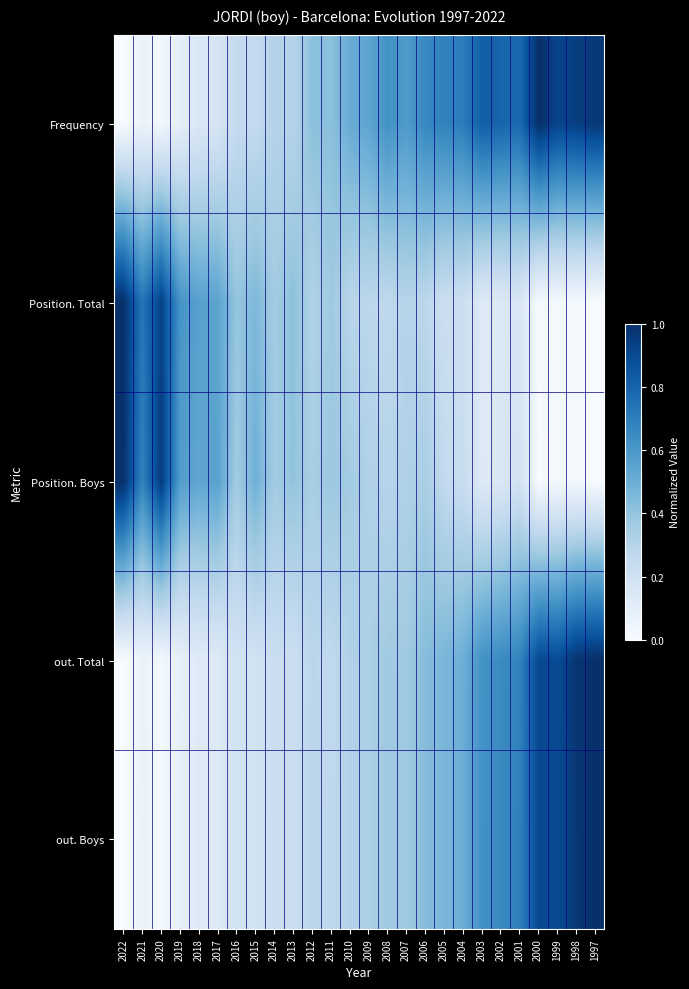

Which series changed the most between 2010 and 2004?

Frequency